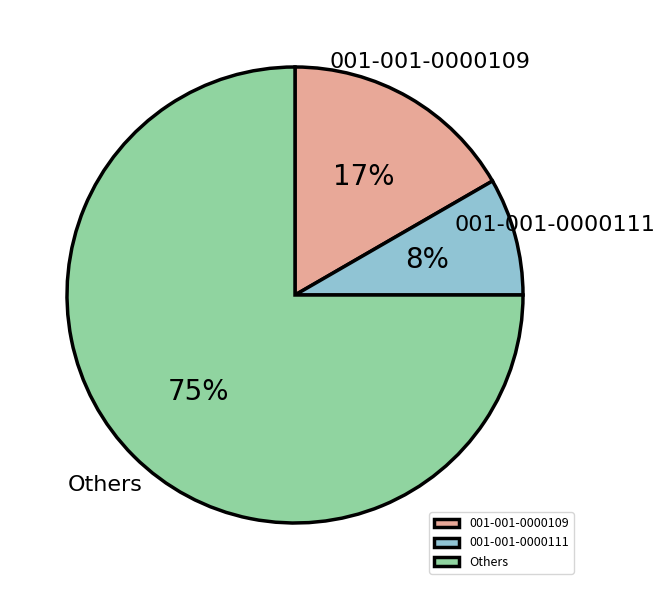

Which category has the biggest portion of the pie?

Others